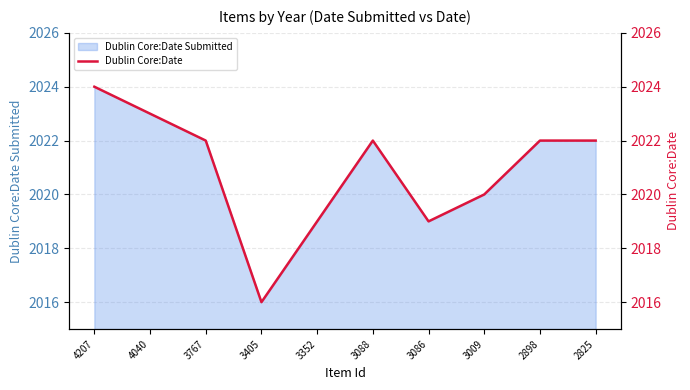

What is the sum of all values?

20209